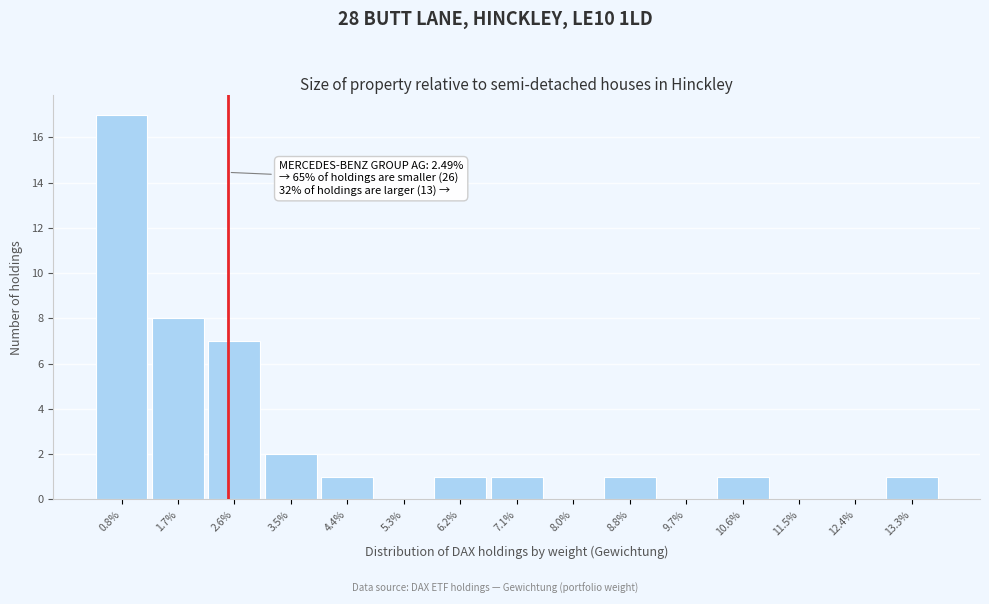

Reading right to left, list all the values displayed in this chart.

13.3%=1	12.4%=0	11.5%=0	10.6%=1	9.7%=0	8.8%=1	8.0%=0	7.1%=1	6.2%=1	5.3%=0	4.4%=1	3.5%=2	2.6%=7	1.7%=8	0.8%=17